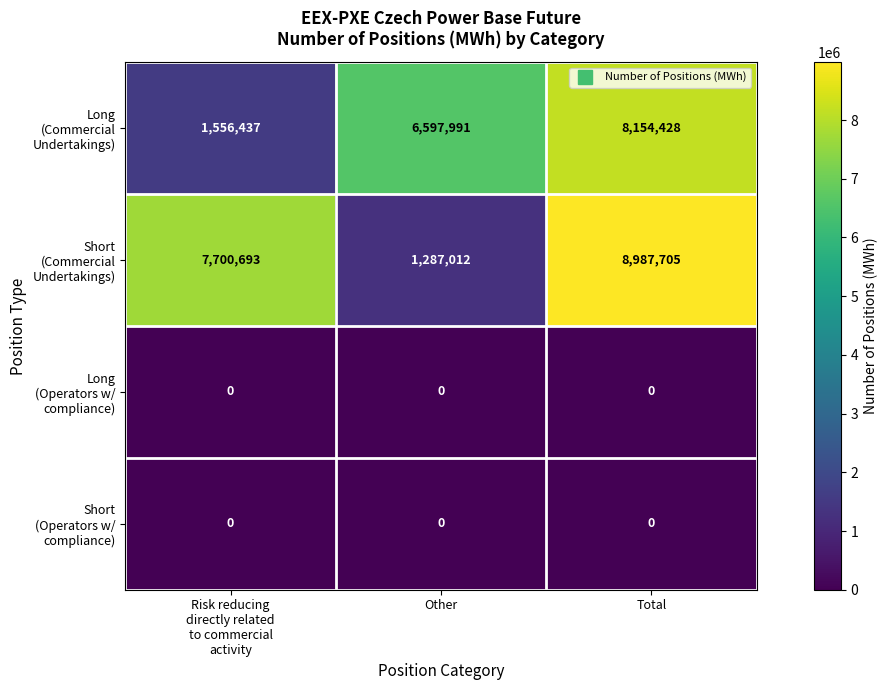

What is the spread (max minus min) of values at Total?

8987705